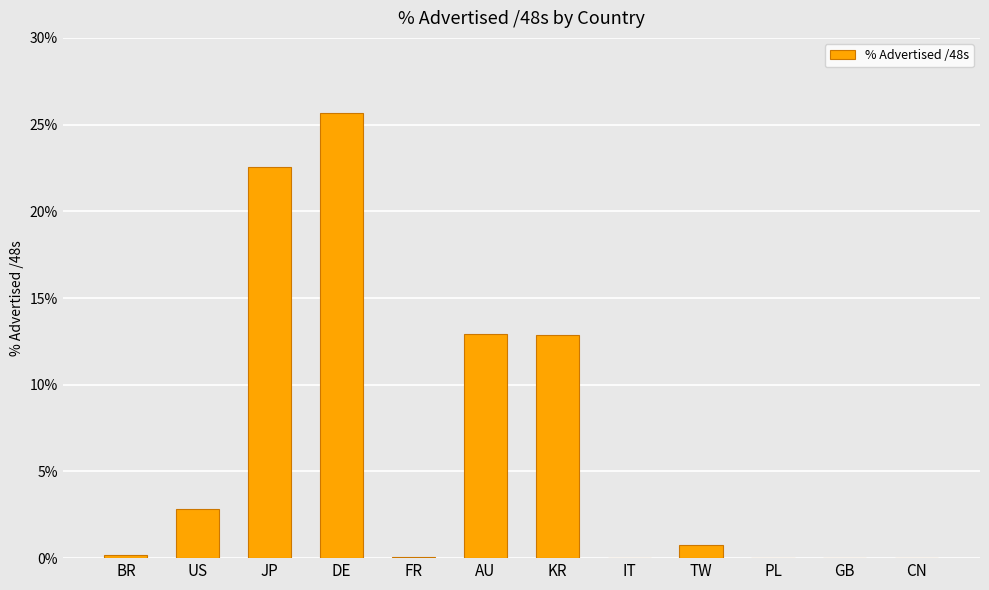

What is the maximum value shown in the chart?

25.7